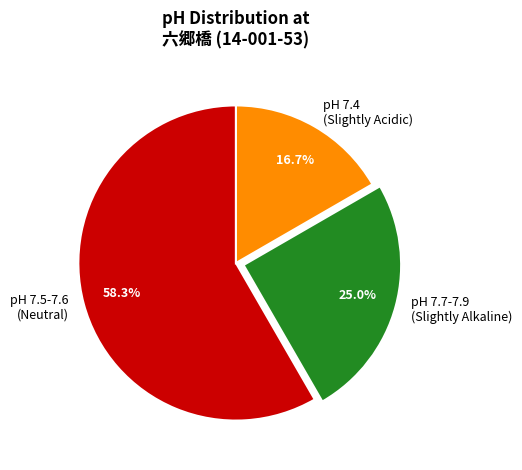

Is there a majority slice in this chart?

Yes